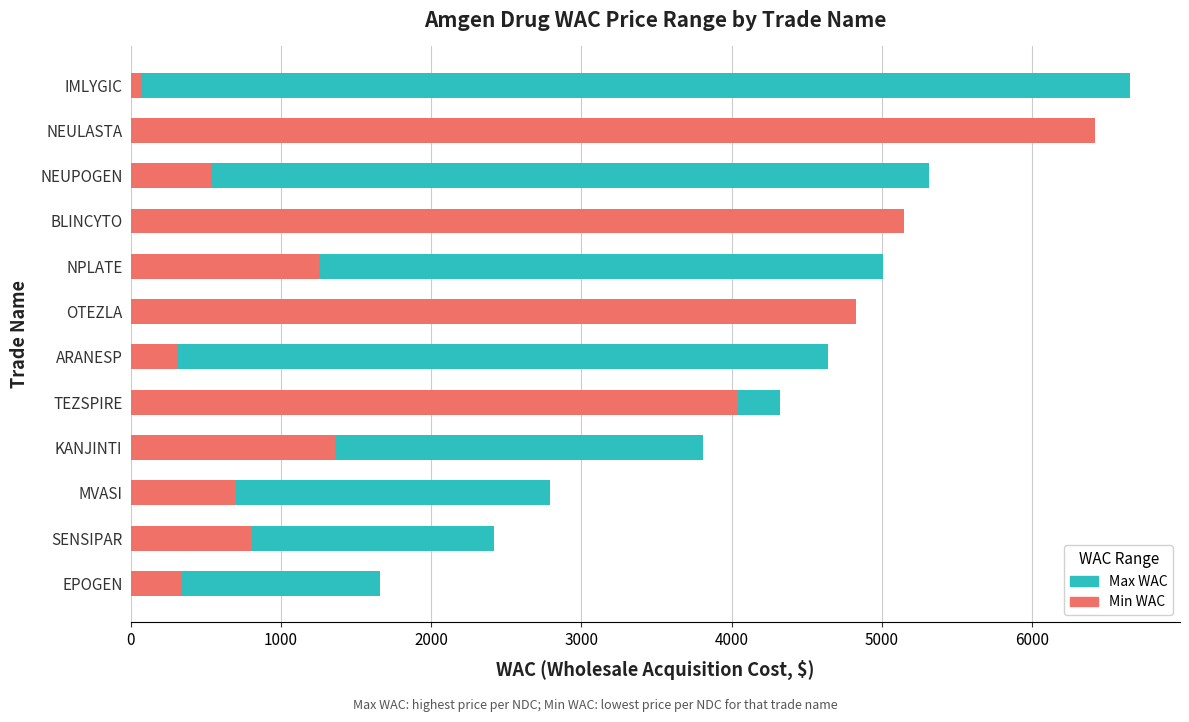

What is the total value across all series at BLINCYTO?

5145.2